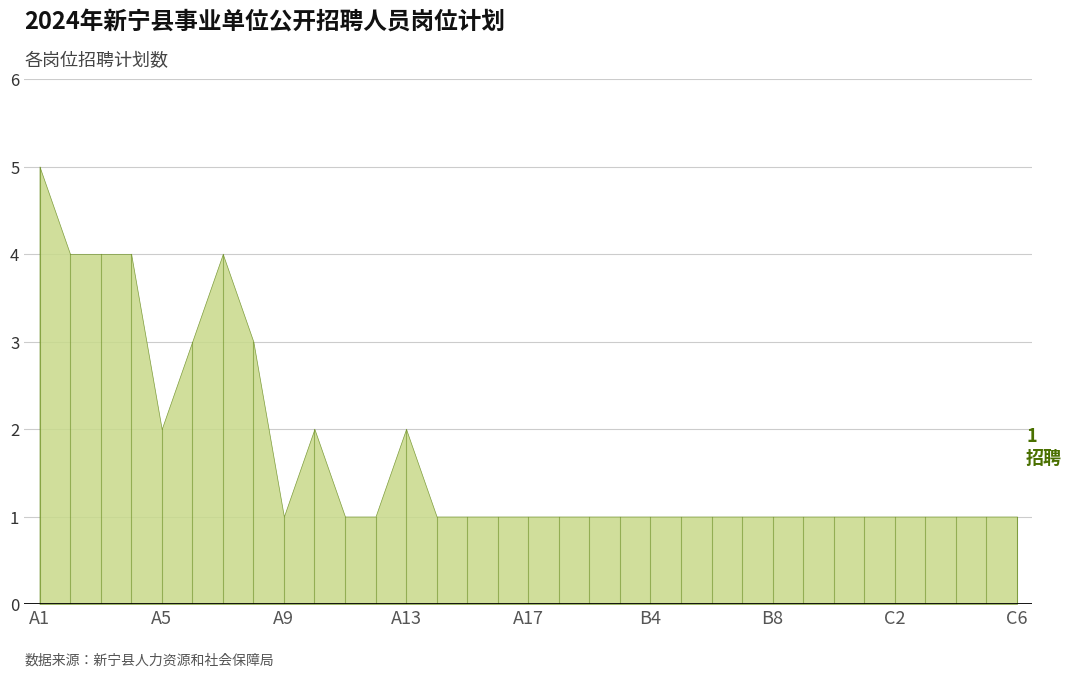

Which has a higher value, B6 or B5?

B6